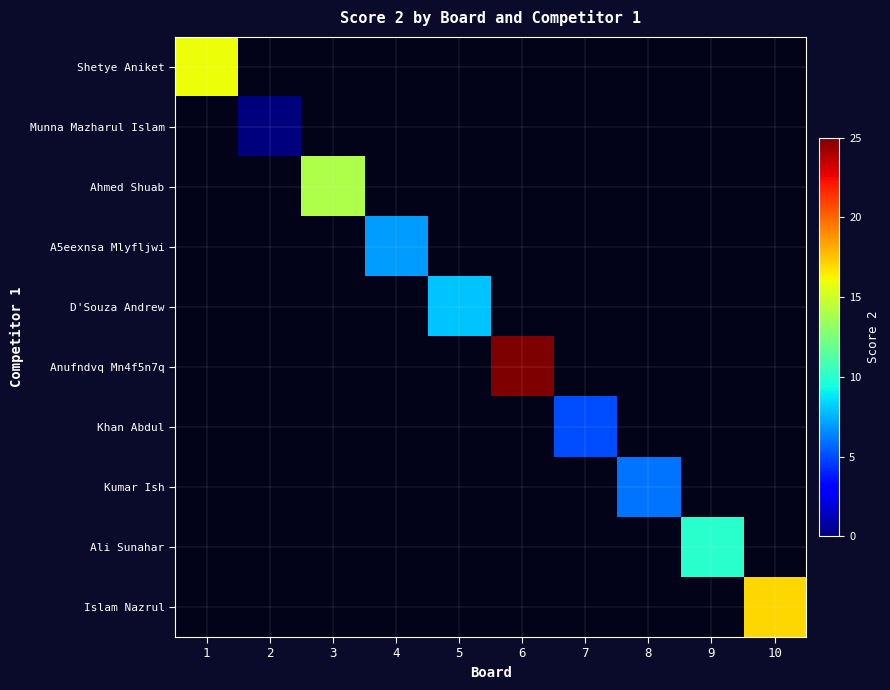

How many positive values does the Ali Sunahar series have?

1